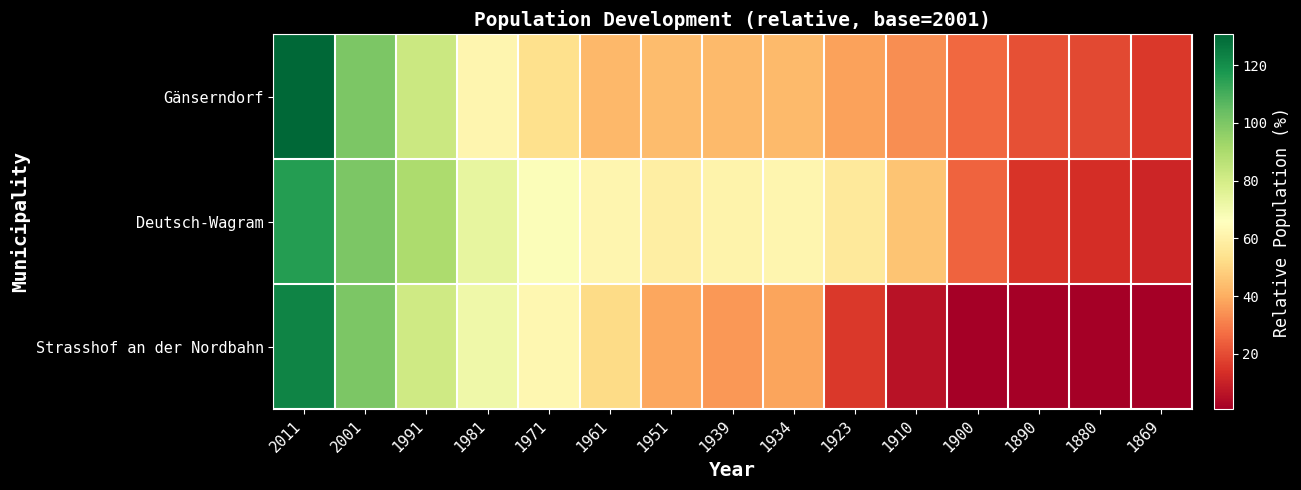

Which series changed the most between 2011 and 1971?

Gänserndorf